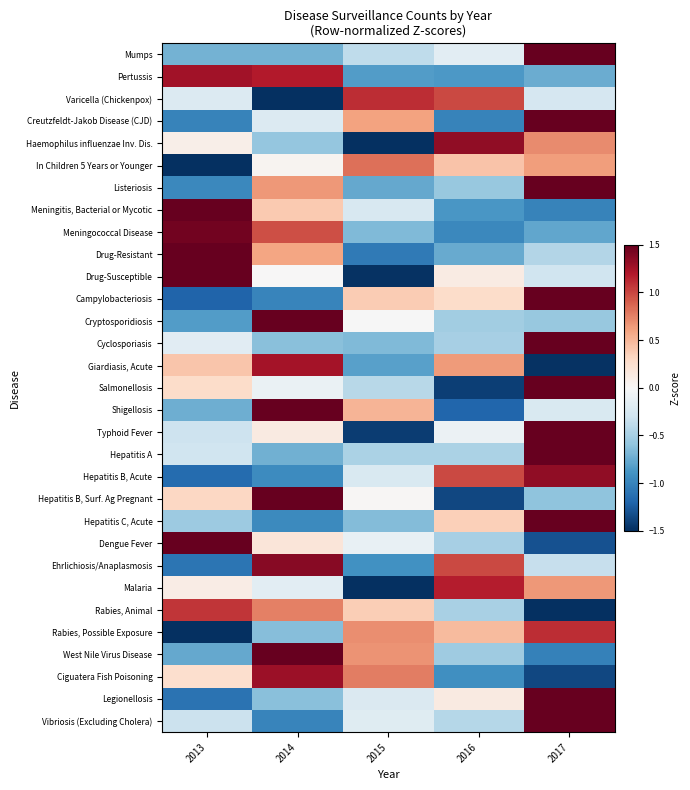

Reading left to right, extract all data points from this chart.

Mumps: 2013=-0.7	2014=-0.7	2015=-0.4	2016=-0.2	2017=1.5
Pertussis: 2013=1.3	2014=1.2	2015=-0.8	2016=-0.9	2017=-0.7
Varicella (Chickenpox): 2013=-0.2	2014=-1.5	2015=1.1	2016=1.0	2017=-0.3
Creutzfeldt-Jakob Disease (CJD): 2013=-1.0	2014=-0.2	2015=0.6	2016=-1.0	2017=1.5
Haemophilus influenzae Inv. Dis.: 2013=0.1	2014=-0.6	2015=-1.5	2016=1.3	2017=0.7
In Children 5 Years or Younger: 2013=-1.5	2014=0.0	2015=0.8	2016=0.4	2017=0.6
Listeriosis: 2013=-1.0	2014=0.6	2015=-0.8	2016=-0.6	2017=1.5
Meningitis, Bacterial or Mycotic: 2013=1.5	2014=0.4	2015=-0.2	2016=-0.9	2017=-1.0
Meningococcal Disease: 2013=1.4	2014=1.0	2015=-0.7	2016=-1.0	2017=-0.8
Drug-Resistant: 2013=1.5	2014=0.6	2015=-1.1	2016=-0.8	2017=-0.4
Drug-Susceptible: 2013=1.5	2014=0.0	2015=-1.5	2016=0.1	2017=-0.3
Campylobacteriosis: 2013=-1.2	2014=-1.0	2015=0.4	2016=0.3	2017=1.5
Cryptosporidiosis: 2013=-0.8	2014=1.5	2015=-0.0	2016=-0.5	2017=-0.6
Cyclosporiasis: 2013=-0.2	2014=-0.6	2015=-0.7	2016=-0.5	2017=1.5
Giardiasis, Acute: 2013=0.4	2014=1.2	2015=-0.8	2016=0.6	2017=-1.5
Salmonellosis: 2013=0.3	2014=-0.1	2015=-0.4	2016=-1.4	2017=1.5
Shigellosis: 2013=-0.7	2014=1.5	2015=0.5	2016=-1.2	2017=-0.2
Typhoid Fever: 2013=-0.3	2014=0.1	2015=-1.4	2016=-0.1	2017=1.5
Hepatitis A: 2013=-0.3	2014=-0.7	2015=-0.5	2016=-0.5	2017=1.5
Hepatitis B, Acute: 2013=-1.2	2014=-0.9	2015=-0.2	2016=1.0	2017=1.3
Hepatitis B, Surf. Ag Pregnant: 2013=0.3	2014=1.5	2015=0.0	2016=-1.4	2017=-0.6
Hepatitis C, Acute: 2013=-0.5	2014=-1.0	2015=-0.7	2016=0.4	2017=1.5
Dengue Fever: 2013=1.5	2014=0.2	2015=-0.1	2016=-0.5	2017=-1.3
Ehrlichiosis/Anaplasmosis: 2013=-1.1	2014=1.4	2015=-0.9	2016=1.0	2017=-0.3
Malaria: 2013=0.1	2014=-0.2	2015=-1.5	2016=1.2	2017=0.6
Rabies, Animal: 2013=1.1	2014=0.8	2015=0.4	2016=-0.5	2017=-1.5
Rabies, Possible Exposure: 2013=-1.5	2014=-0.6	2015=0.7	2016=0.5	2017=1.1
West Nile Virus Disease: 2013=-0.8	2014=1.5	2015=0.7	2016=-0.5	2017=-1.0
Ciguatera Fish Poisoning: 2013=0.2	2014=1.3	2015=0.8	2016=-0.9	2017=-1.4
Legionellosis: 2013=-1.1	2014=-0.6	2015=-0.2	2016=0.1	2017=1.5
Vibriosis (Excluding Cholera): 2013=-0.3	2014=-1.0	2015=-0.2	2016=-0.4	2017=1.5